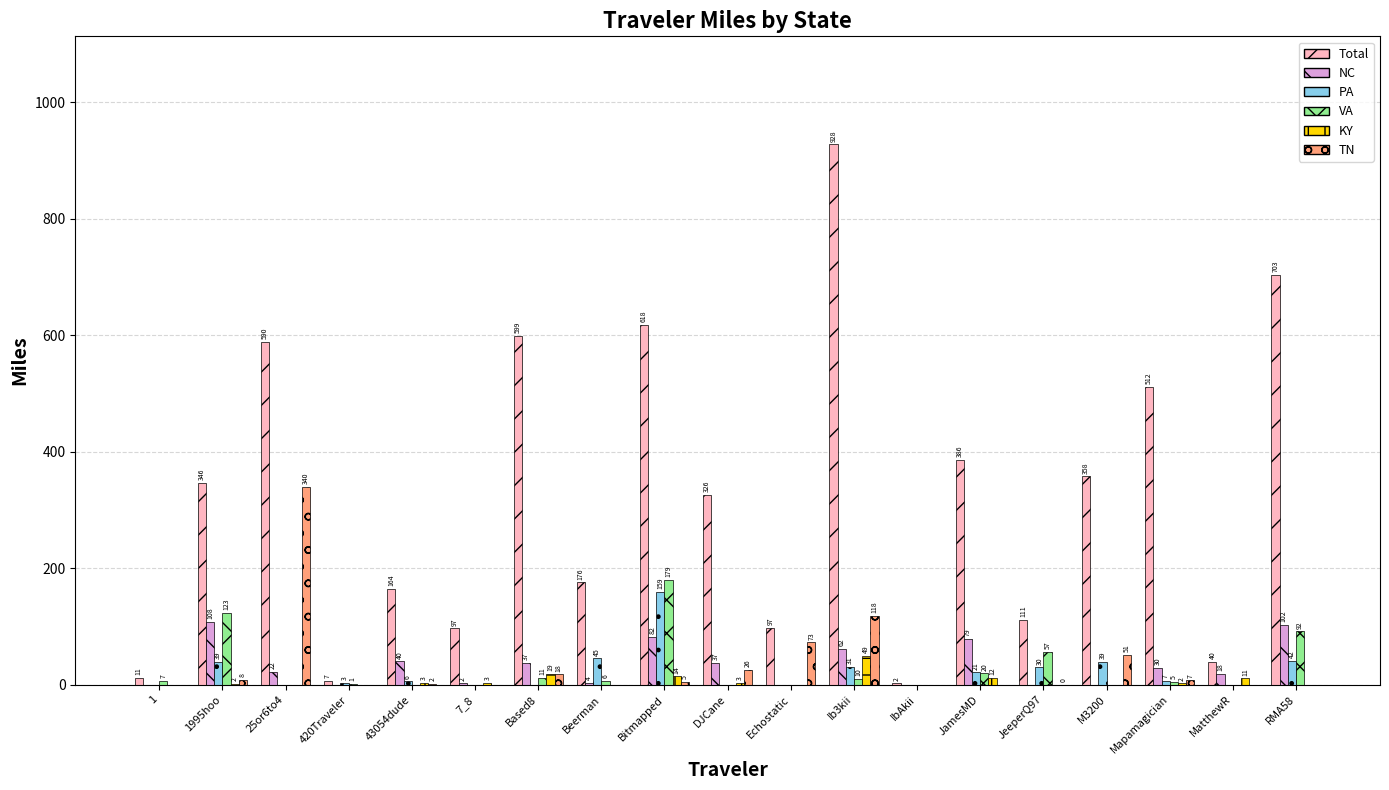

How many categories are shown in the chart?

19